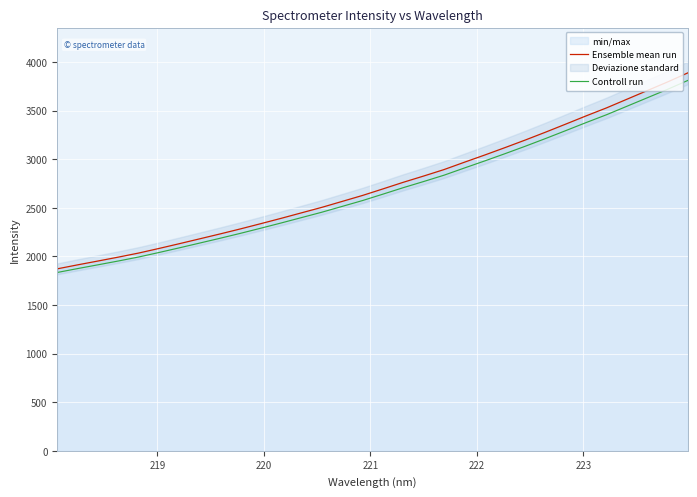

What is the value of the Ensemble mean run point at the 1st from the left?

1872.6